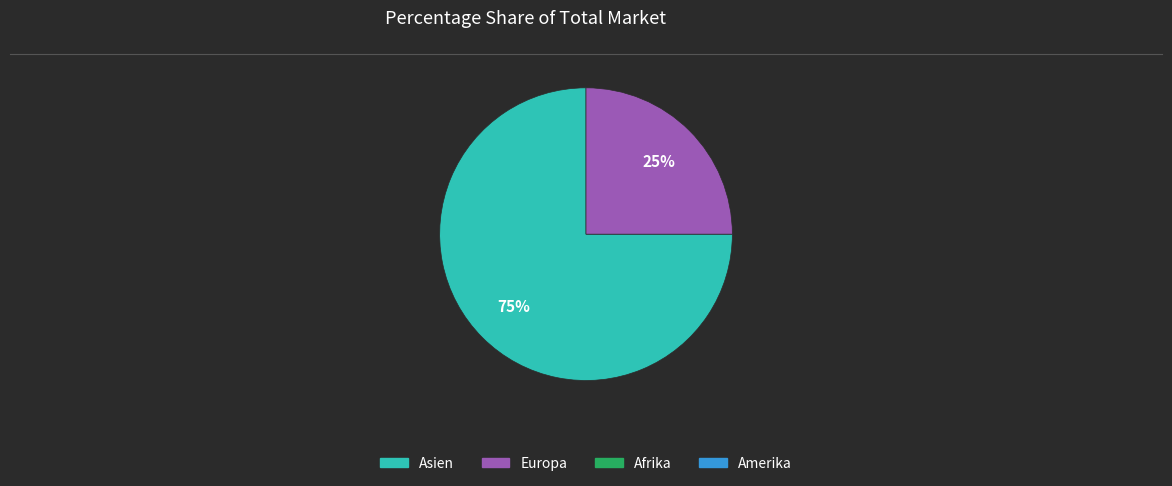

Does any single category account for the majority?

Yes